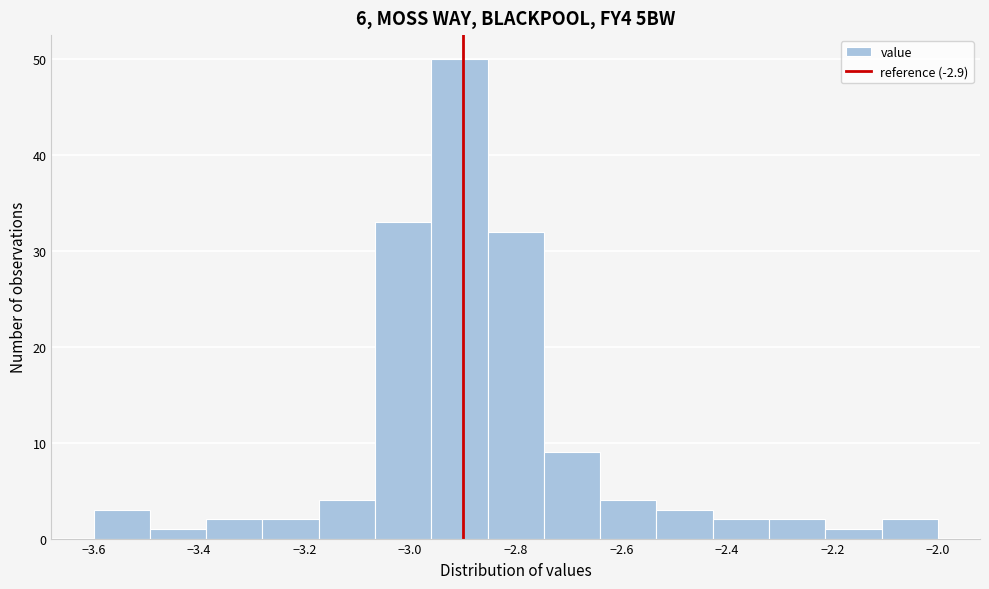

Reading left to right, transcribe this chart: for each bar, give the range it covers on the x-axis and its height. Neither the bar edges nor the heights are printed on the chart, so give them approximately, as read against the axes.

-3.60 to -3.50: 3
-3.50 to -3.38: 1
-3.38 to -3.28: 2
-3.28 to -3.18: 2
-3.18 to -3.06: 4
-3.06 to -2.96: 33
-2.96 to -2.86: 50
-2.86 to -2.74: 32
-2.74 to -2.64: 9
-2.64 to -2.54: 4
-2.54 to -2.42: 3
-2.42 to -2.32: 2
-2.32 to -2.22: 2
-2.22 to -2.10: 1
-2.10 to -2.00: 2